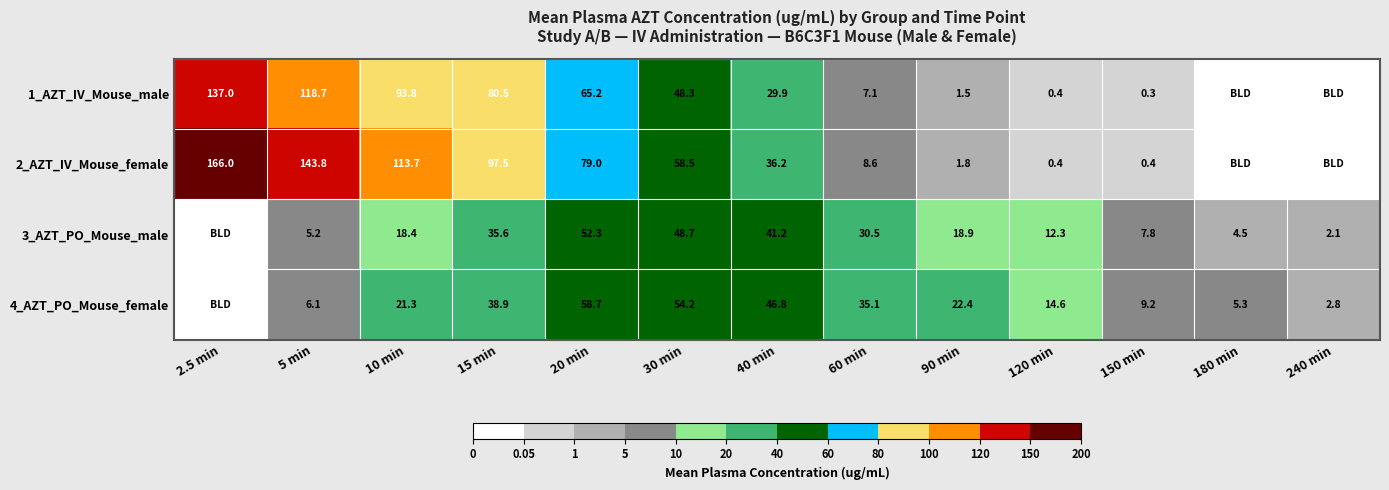

What is the total value across all series at 90 min?

44.6